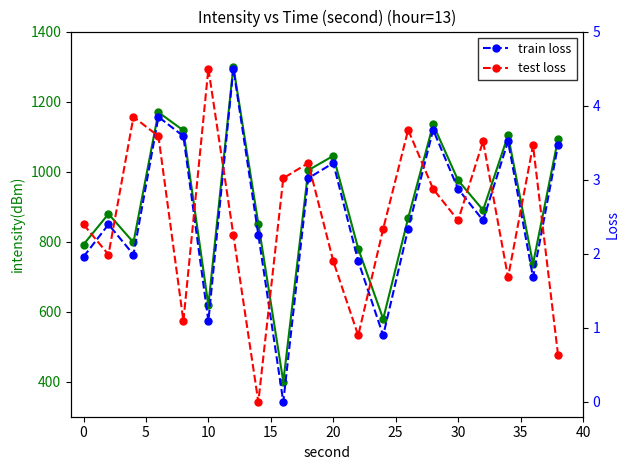

True or false: test loss has more than 2 interior local peaks.

True